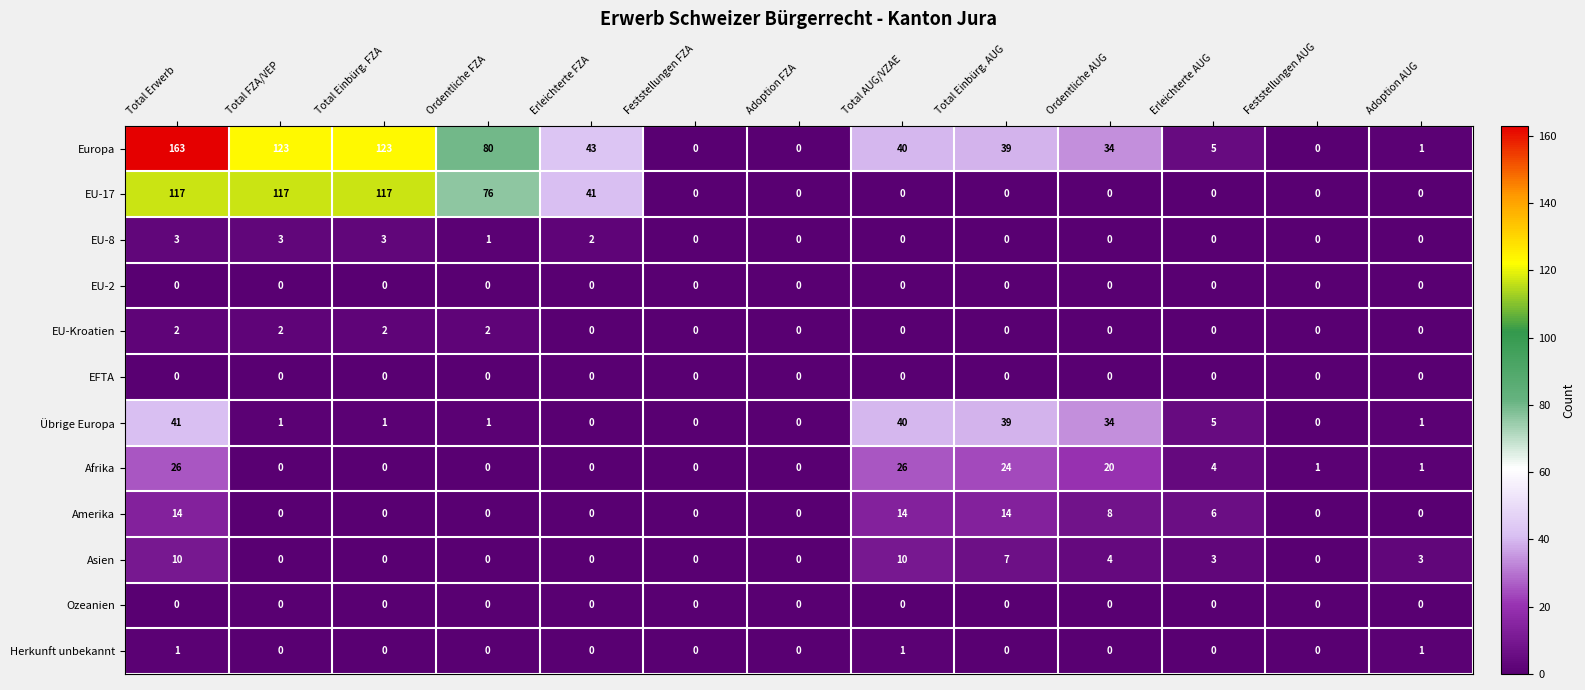

What is the difference between the highest and lowest values at Feststellungen AUG?

1